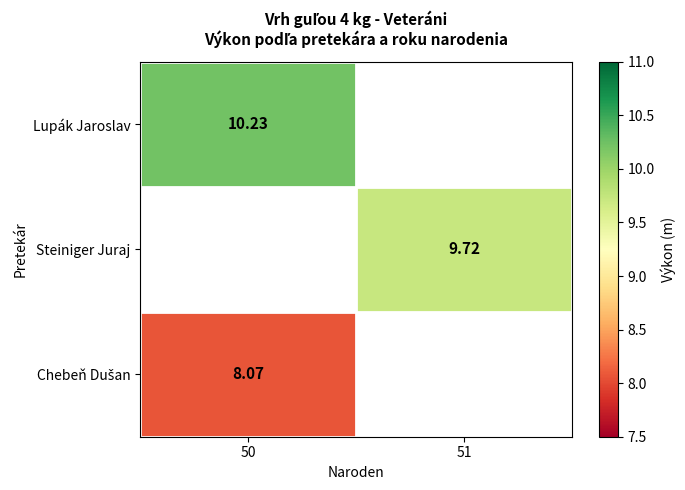

Which category has the highest value across all series?

50